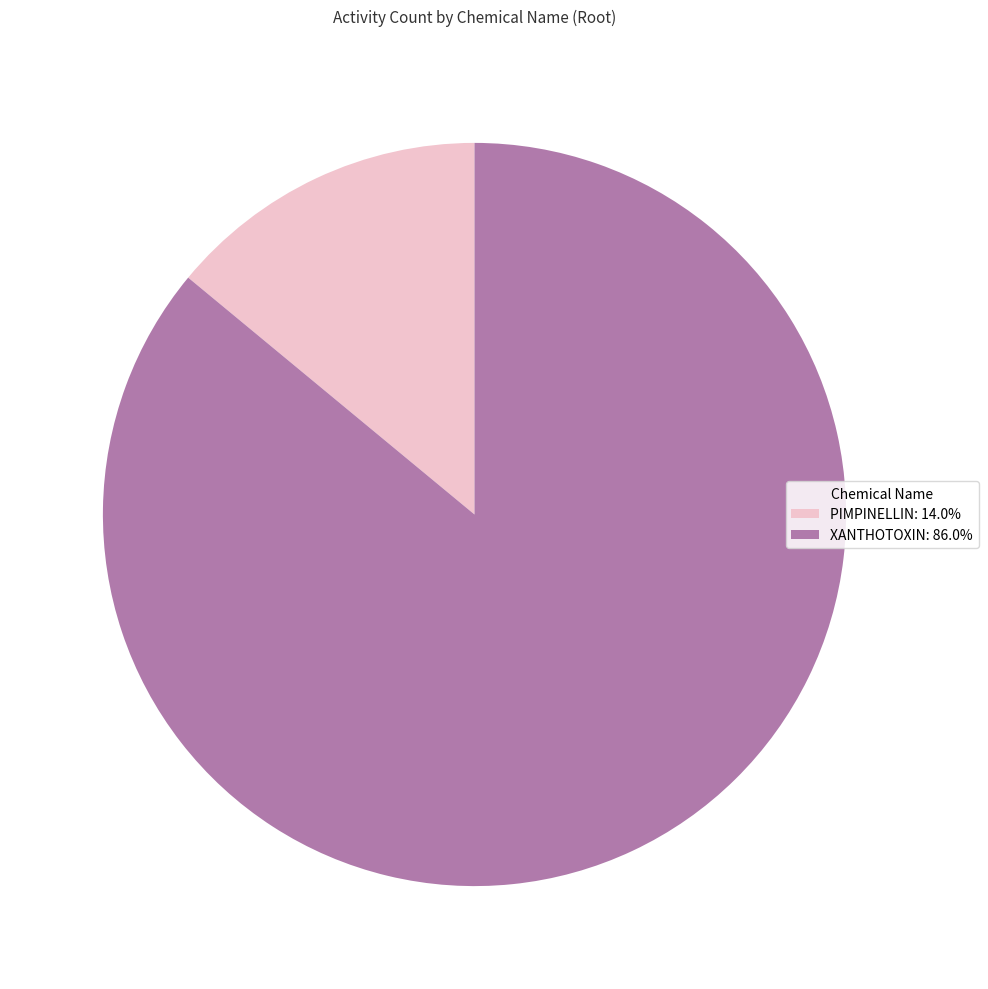

Rank the categories by value from highest to lowest.

XANTHOTOXIN, PIMPINELLIN